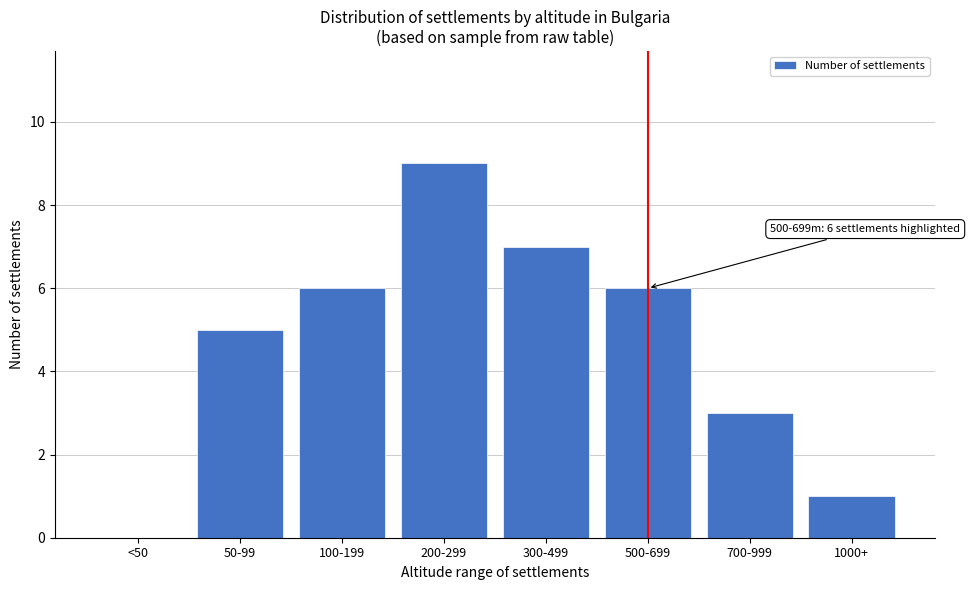

Reading right to left, what are all the values shown in this chart?

1000+=1	700-999=3	500-699=6	300-499=7	200-299=9	100-199=6	50-99=5	<50=0